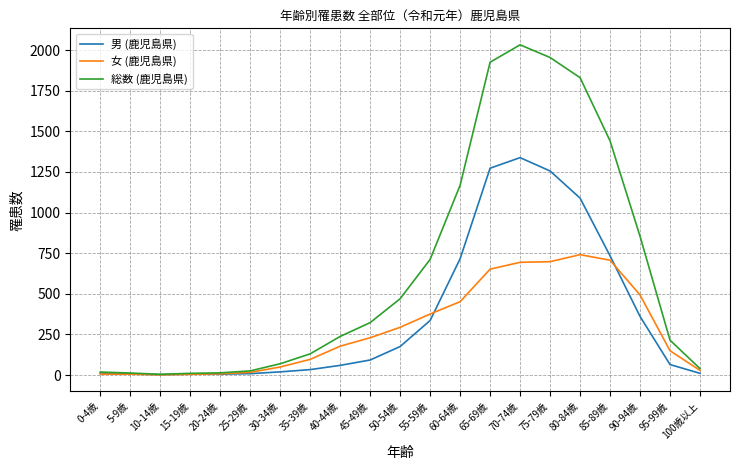

What is the difference between the second highest and minimum values in the 総数 (鹿児島県) series?

1949